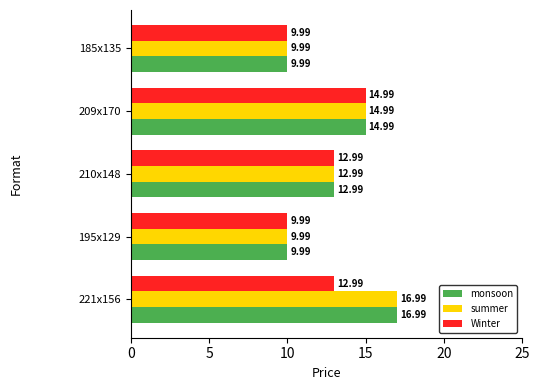

What is the difference between the second highest and minimum values in the Winter series?

3.0